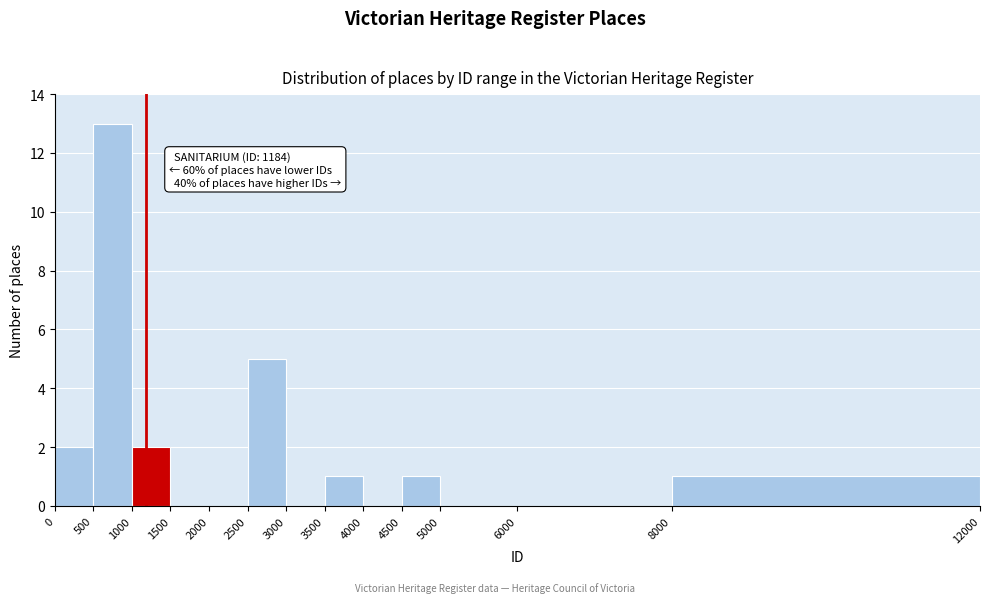

Which range on the x-axis has the tallest bar?

500 to 1000